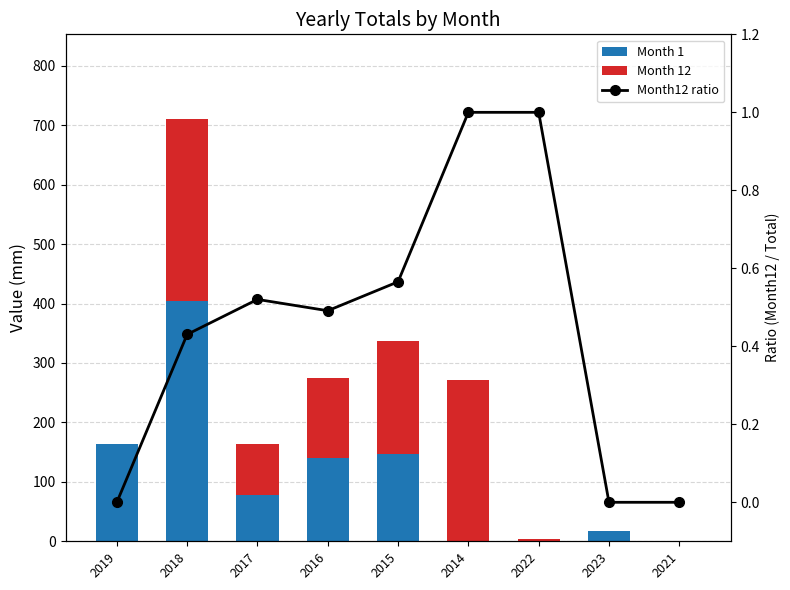

How many data points in Month 1 are above 78?

5